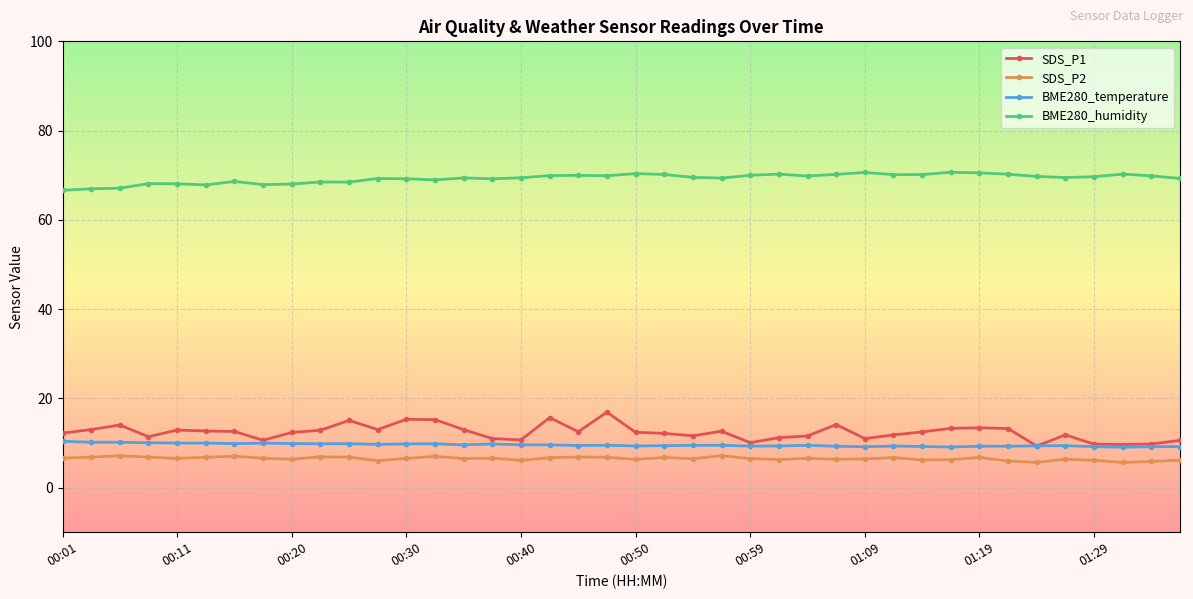

What is the greatest value displayed?

70.7